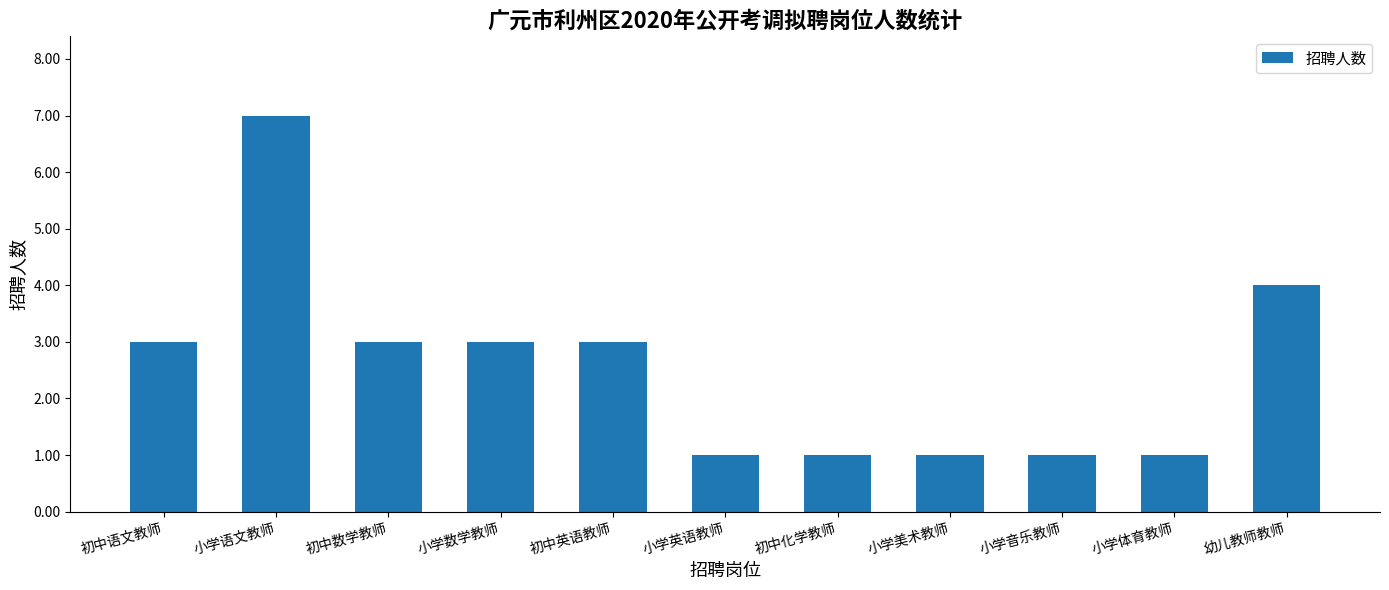

What is the label of the 4th bar from the left?

小学数学教师